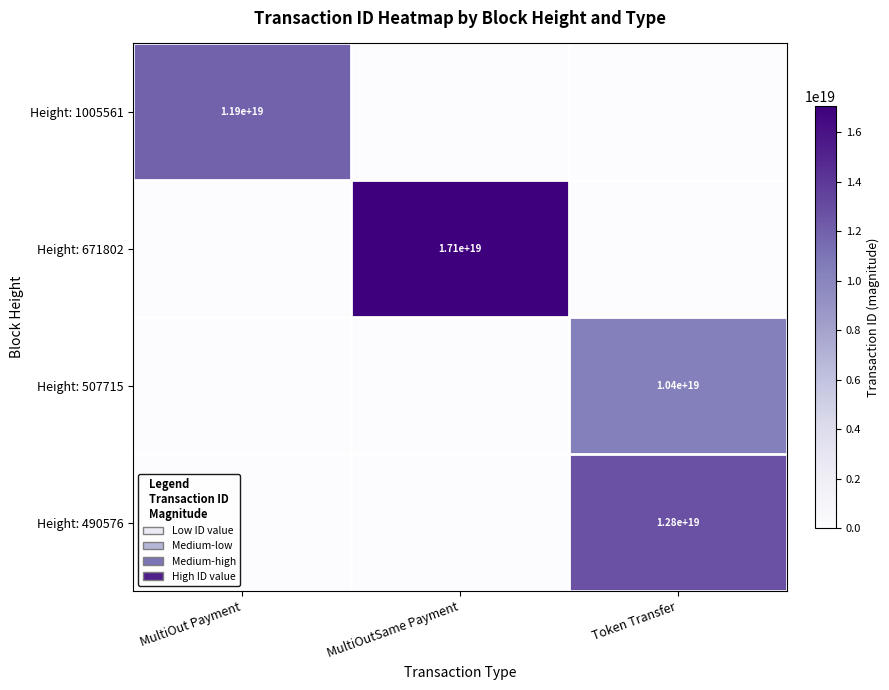

Is it true that Height: 1005561 equals 11900000000000000000 at MultiOut Payment?

True